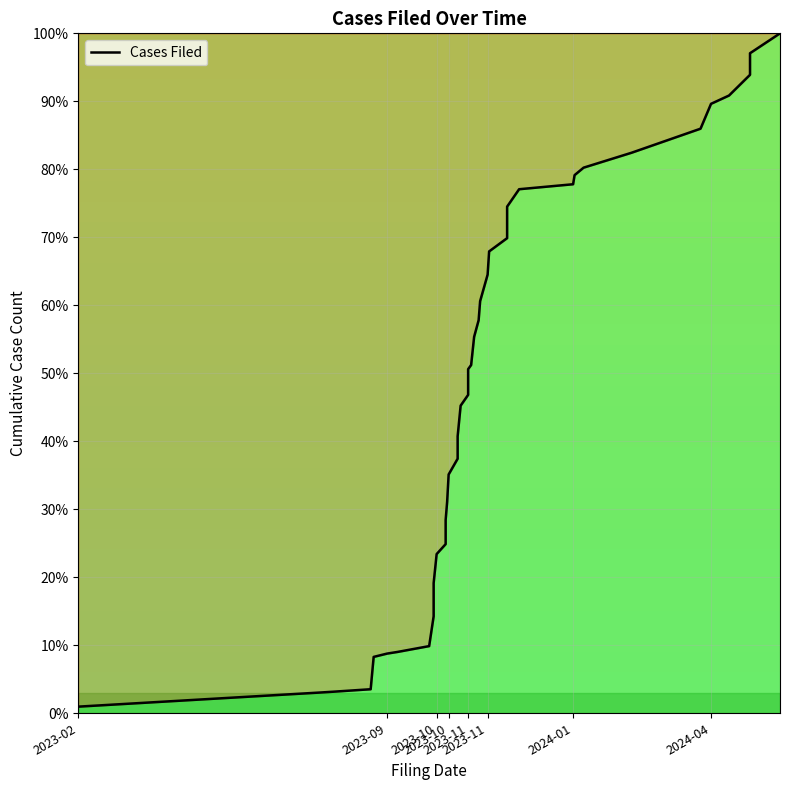

Where does the data first go above 50?

2023-11